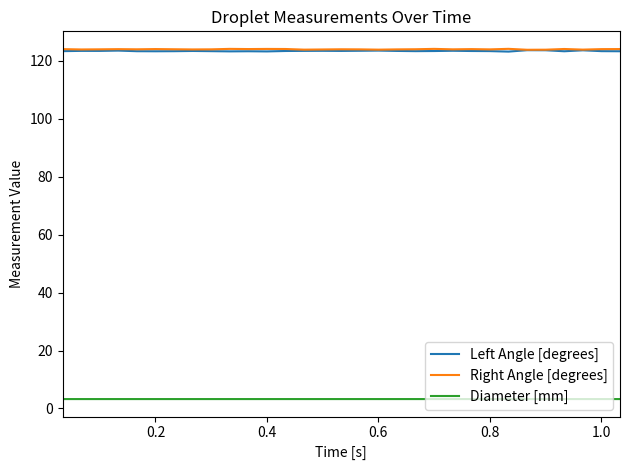

True or false: Diameter [mm] and Right Angle [degrees] intersect in this chart.

False